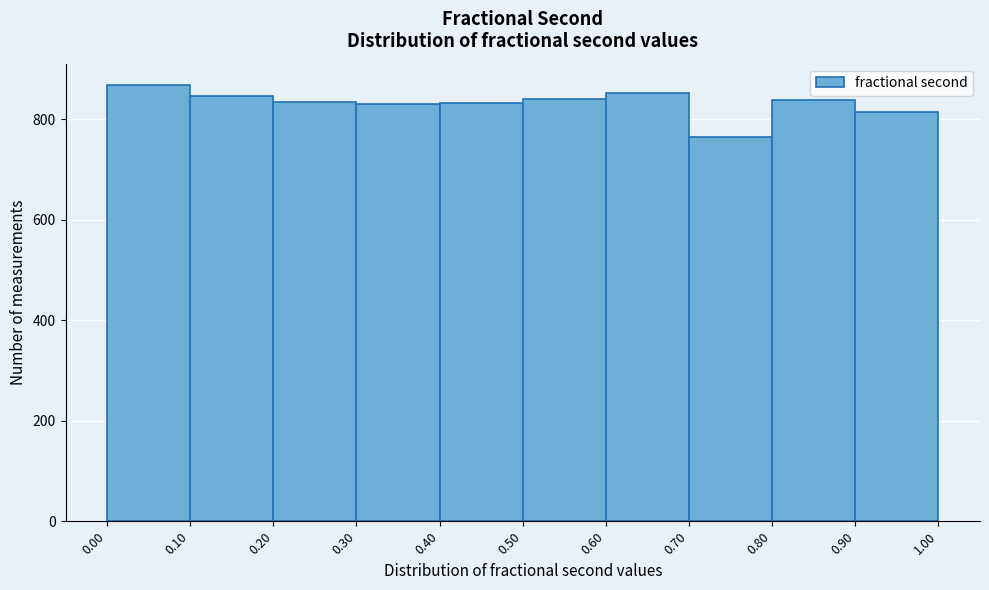

Reading left to right, transcribe this chart: for each bar, give the range it covers on the x-axis and its height. The values are not printed on the chart, so give them approximately, as read against the axis.

0.00 to 0.10: 860
0.10 to 0.20: 840
0.20 to 0.30: 840
0.30 to 0.40: 840
0.40 to 0.50: 840
0.50 to 0.60: 840
0.60 to 0.70: 860
0.70 to 0.80: 760
0.80 to 0.90: 840
0.90 to 1.00: 820